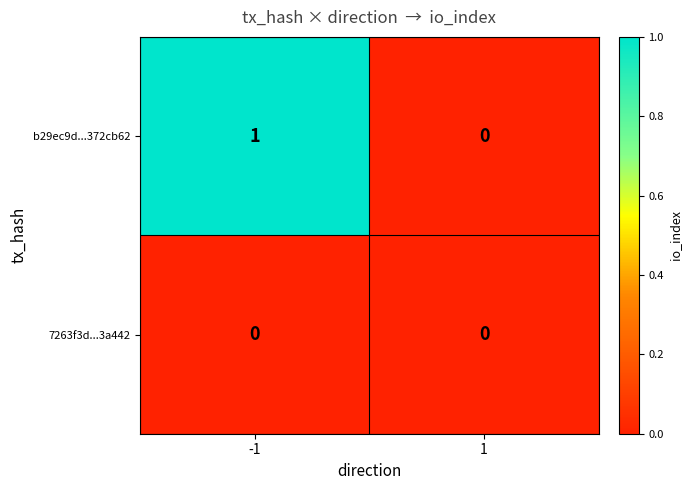

Is it true that b29ec9d...372cb62 equals 0 at -1?

False